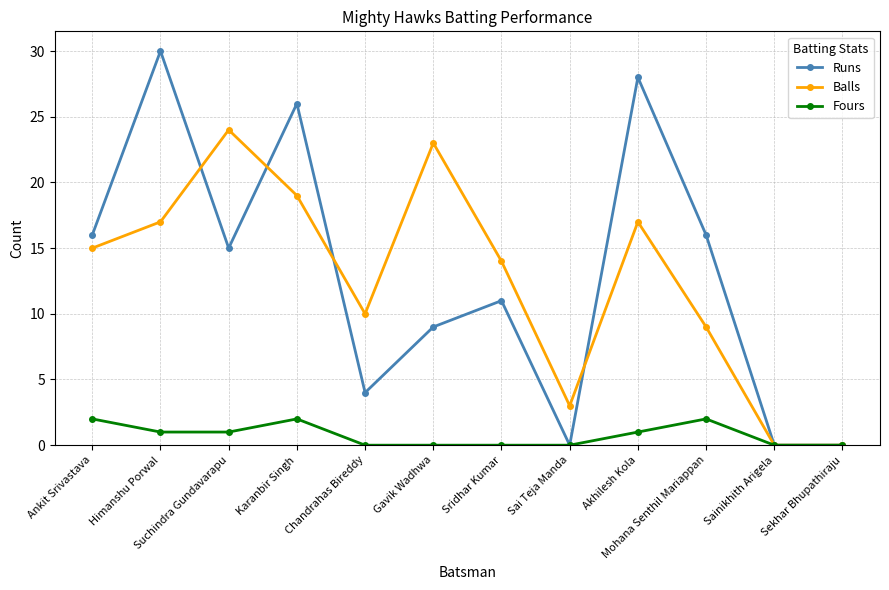

Reading left to right, what are all the values shown in this chart?

Runs: 16	30	15	26	4	9	11	0	28	16	0	0
Balls: 15	17	24	19	10	23	14	3	17	9	0	0
Fours: 2	1	1	2	0	0	0	0	1	2	0	0